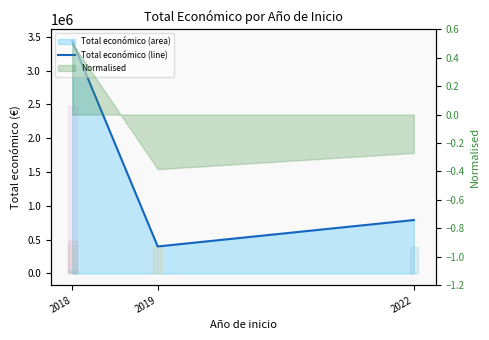

Reading left to right, transcribe all the data shown in this chart.

3439868	400025	790680